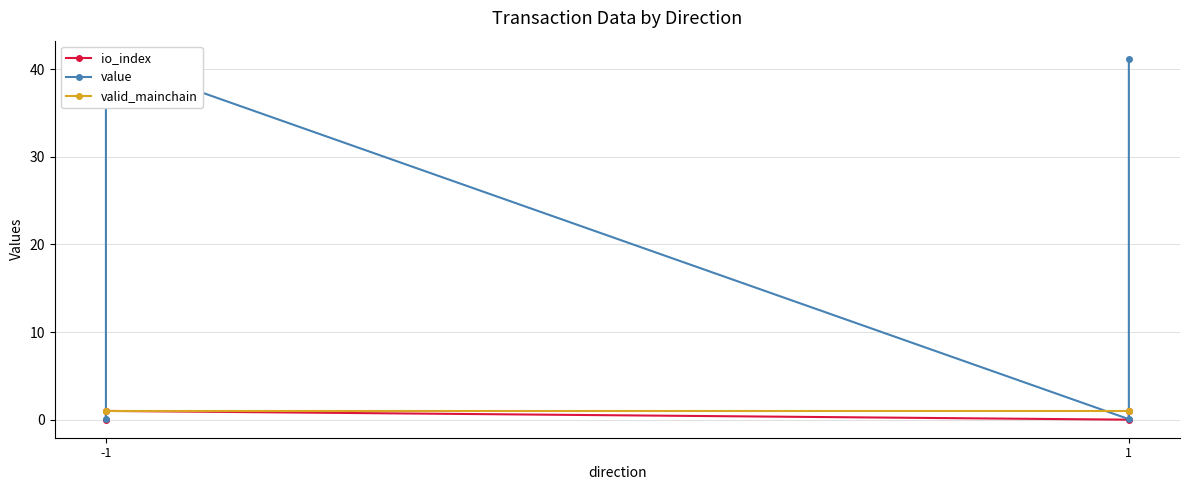

At which category is the sum across all series the highest?

-1